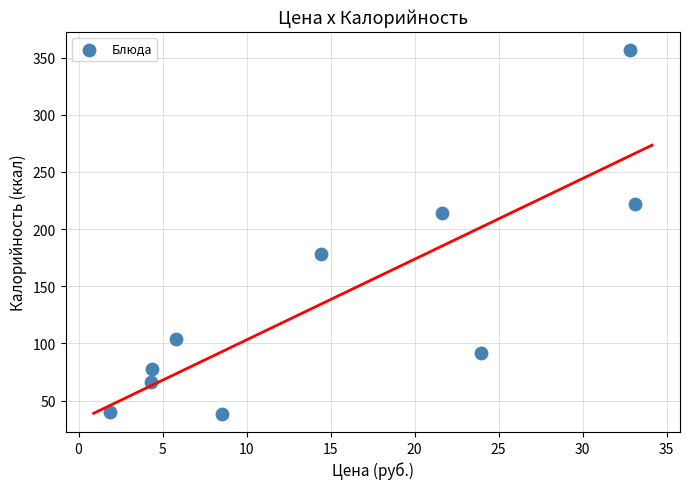

What is the range of X values (max minus min)?

31.2